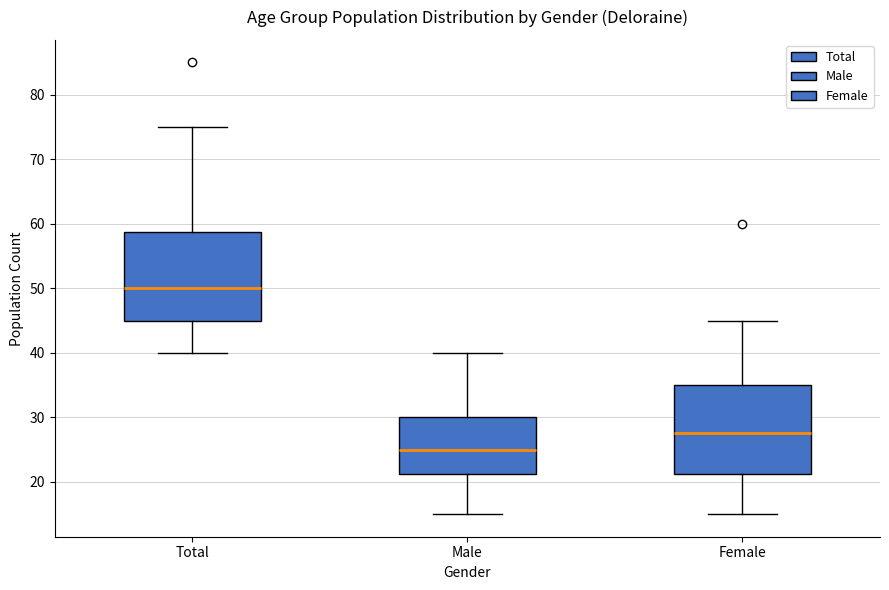

Where is the lower edge of the box for Male on the y-axis? The values are not printed on the chart, so give them approximately, as read against the axis.

21